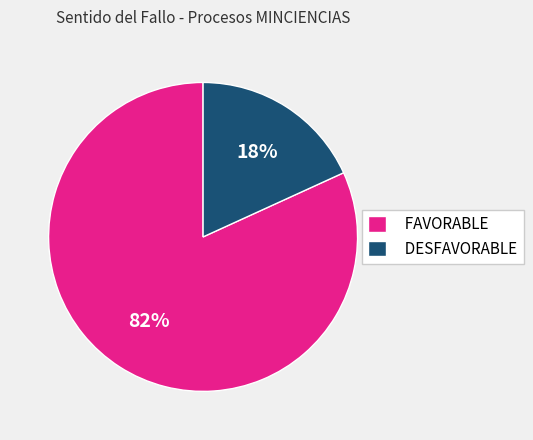

How many segments does this pie chart have?

2